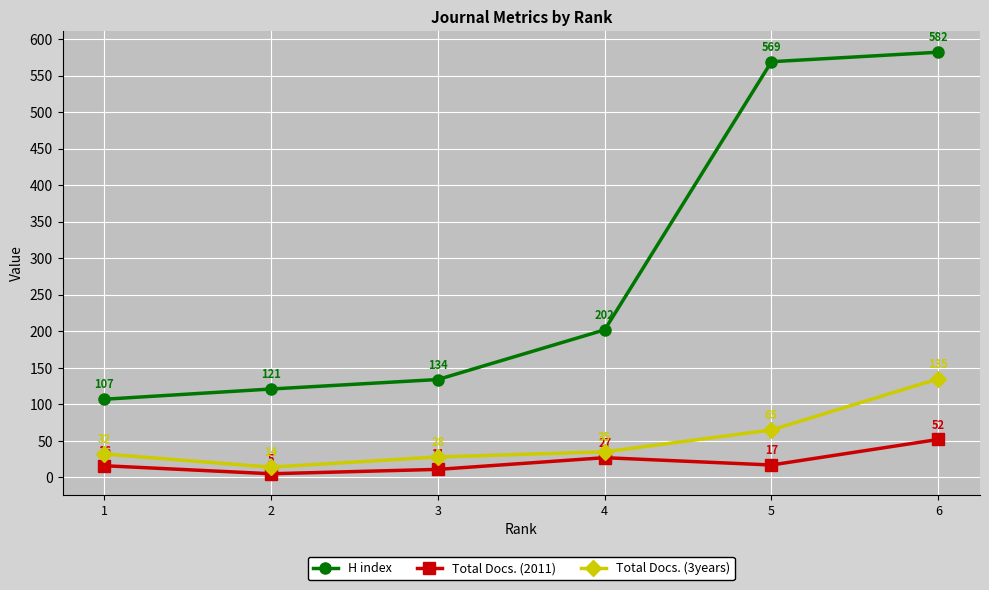

Which series has the largest total across all categories?

H index